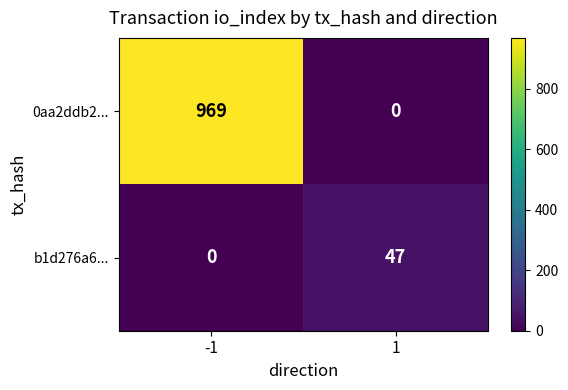

The value of b1d276a6... at -1 is -32. True or false?

False